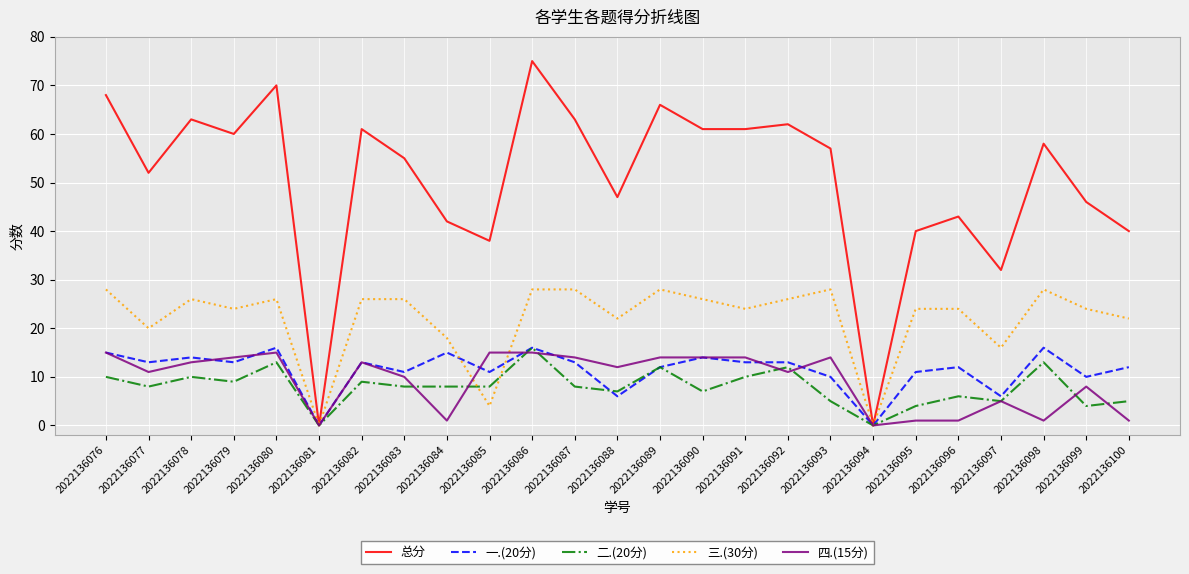

What is the difference between the highest and lowest values at 2022136099?

42